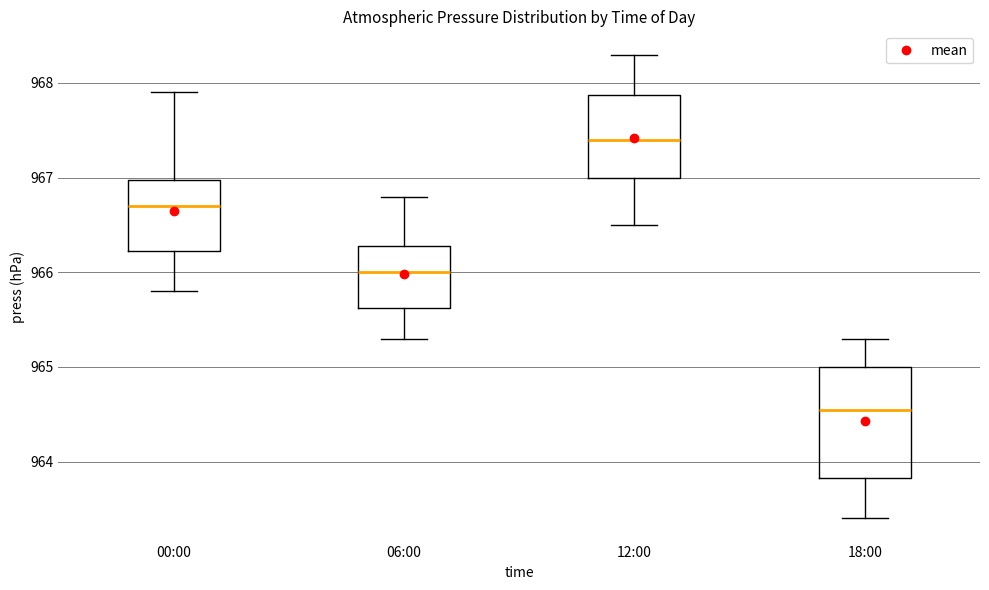

Where is the lower edge of the box for 12:00 on the y-axis? The values are not printed on the chart, so give them approximately, as read against the axis.

967.0